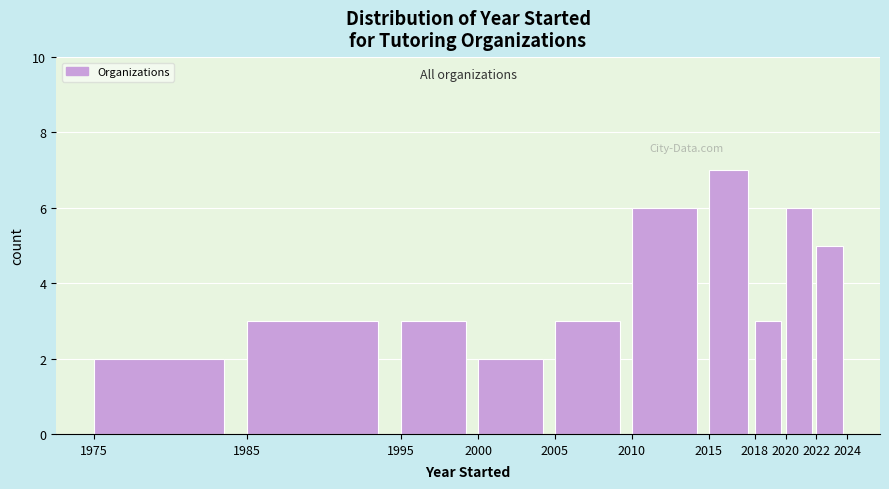

How tall is the bar that spans 2018 to 2020 on the x-axis? The values are not printed on the chart, so give them approximately, as read against the axis.

3